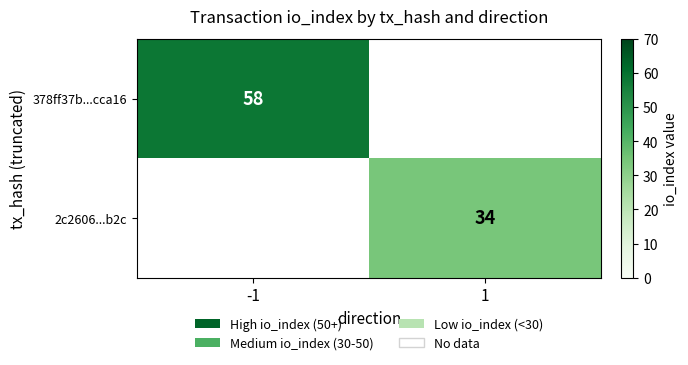

Is it true that 2c2606...b2c equals 34 at 1?

True